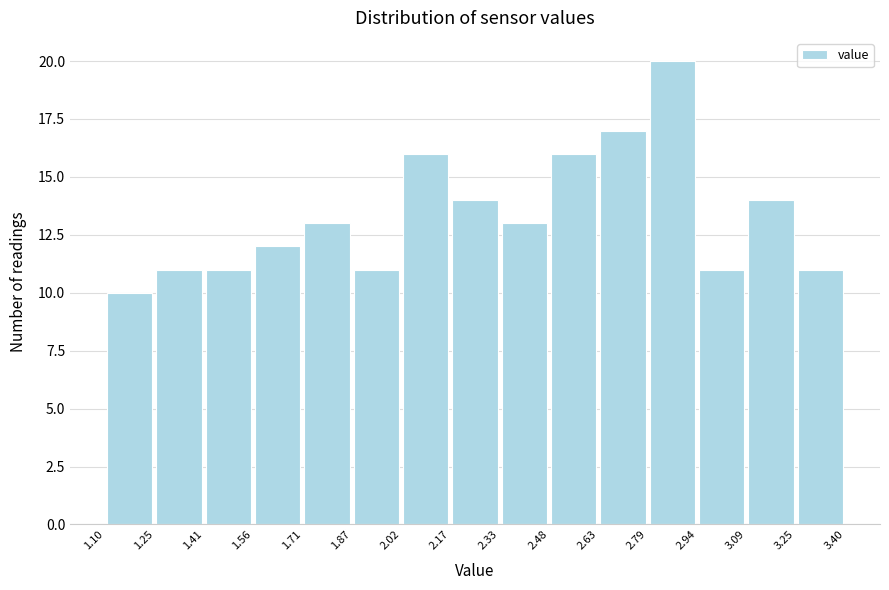

Reading left to right, list every bar in this chart as the range it spans on the x-axis followed by its height. The values are not printed on the chart, so give them approximately, as read against the axis.

1.10 to 1.25: 10
1.25 to 1.41: 11
1.41 to 1.56: 11
1.56 to 1.71: 12
1.71 to 1.87: 13
1.87 to 2.02: 11
2.02 to 2.17: 16
2.17 to 2.33: 14
2.33 to 2.48: 13
2.48 to 2.63: 16
2.63 to 2.79: 17
2.79 to 2.94: 20
2.94 to 3.09: 11
3.09 to 3.25: 14
3.25 to 3.40: 11